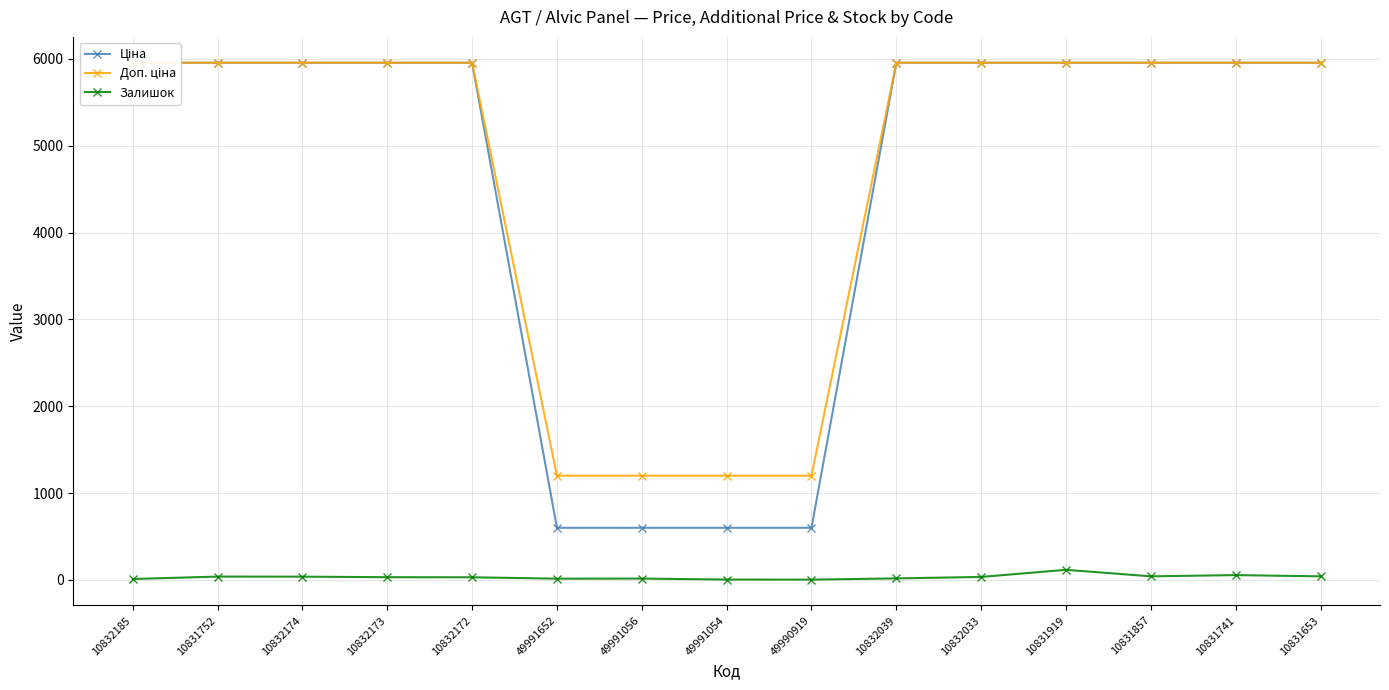

At 10832033, list the series in order from smallest to largest.

Залишок, Ціна, Доп. ціна